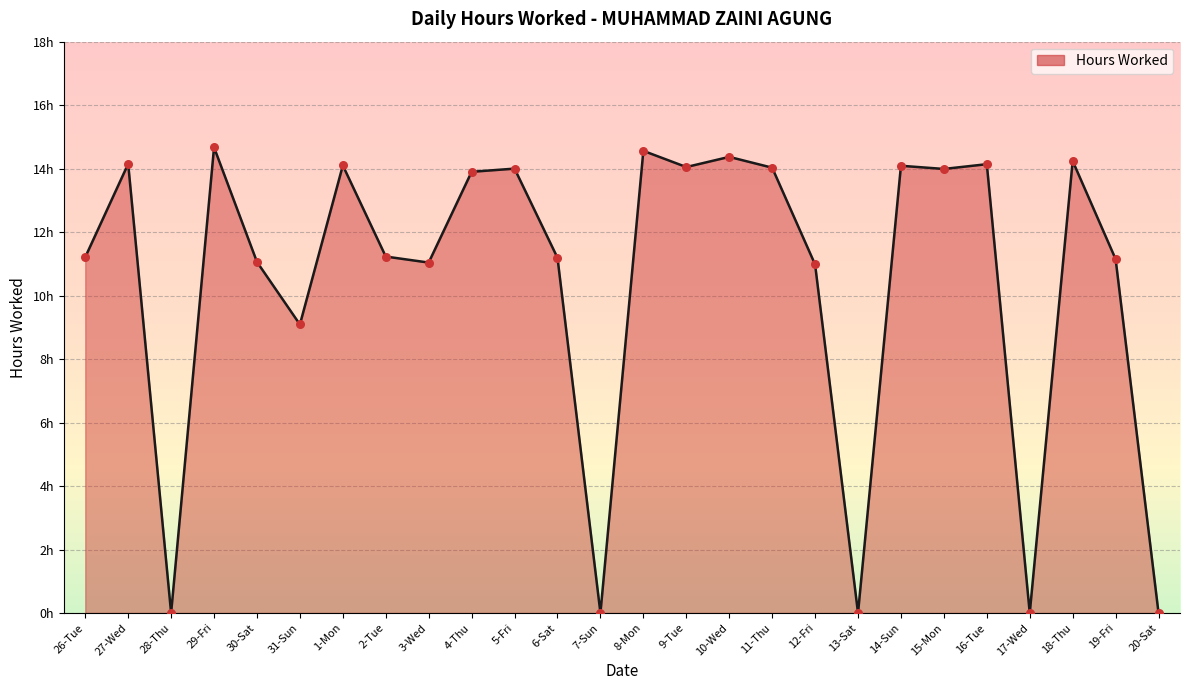

Approximately how many times larger is the value at 12-Fri compared to 1-Mon?

0.8